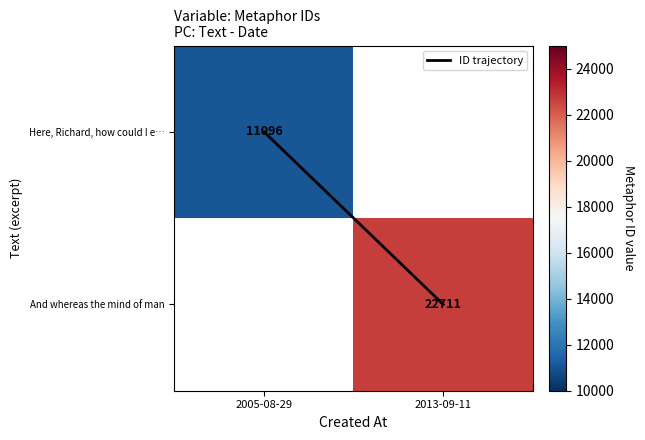

Between 2005-08-29 and 2013-09-11, which is larger?

2013-09-11